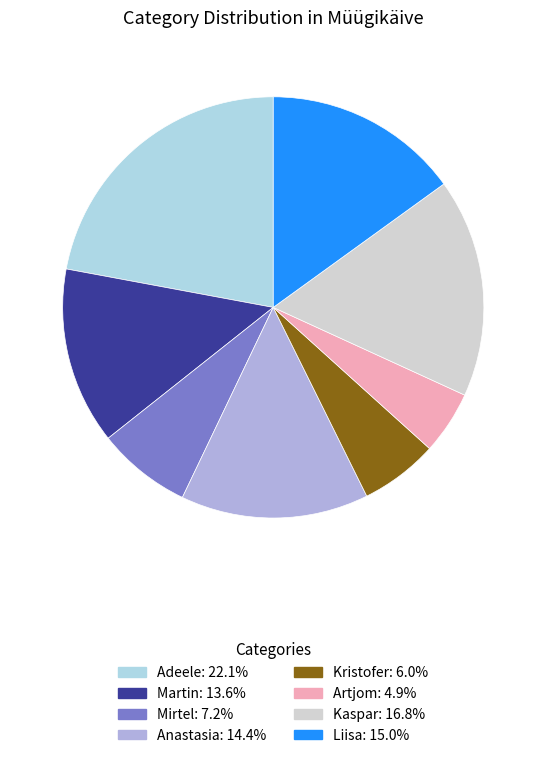

Does Liisa account for over 50% of the chart?

No